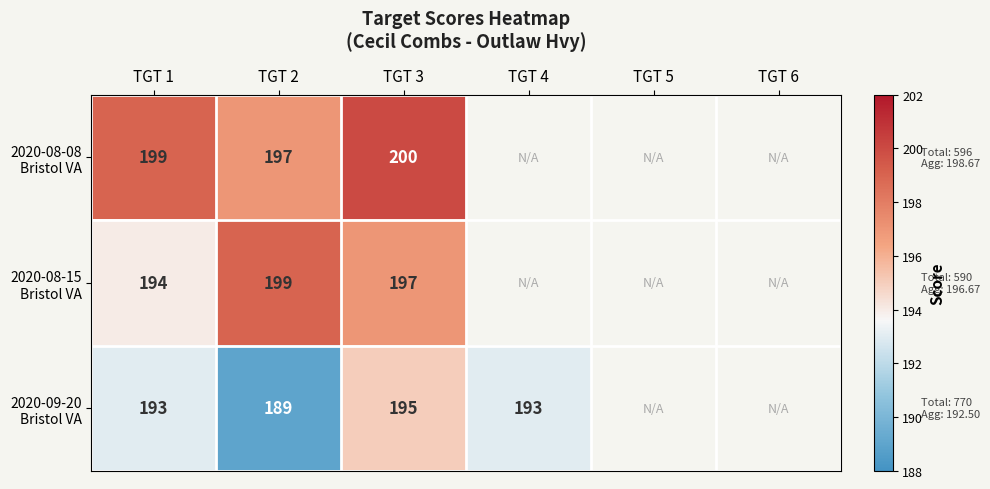

What is the difference between the highest and lowest values at TGT 3?

5